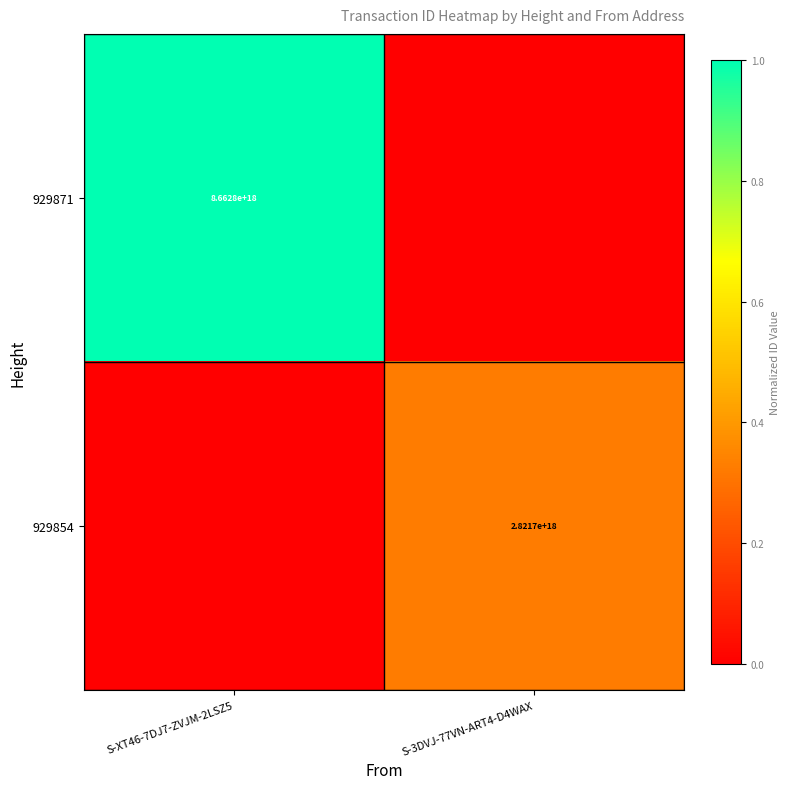

At which category is the sum across all series the highest?

S-XT46-7DJ7-ZVJM-2LSZ5